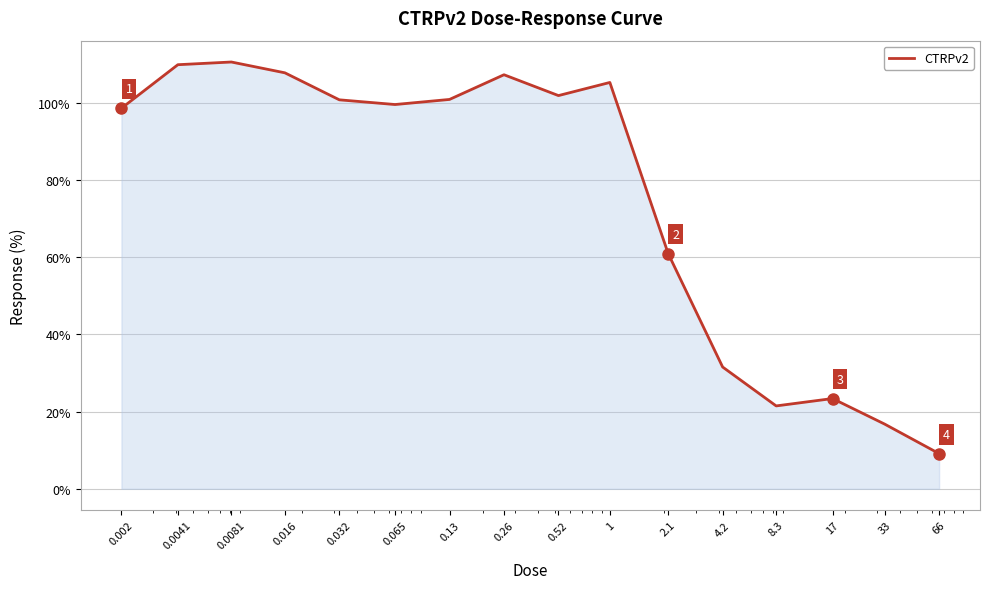

What is the difference between the maximum and minimum values?

101.5